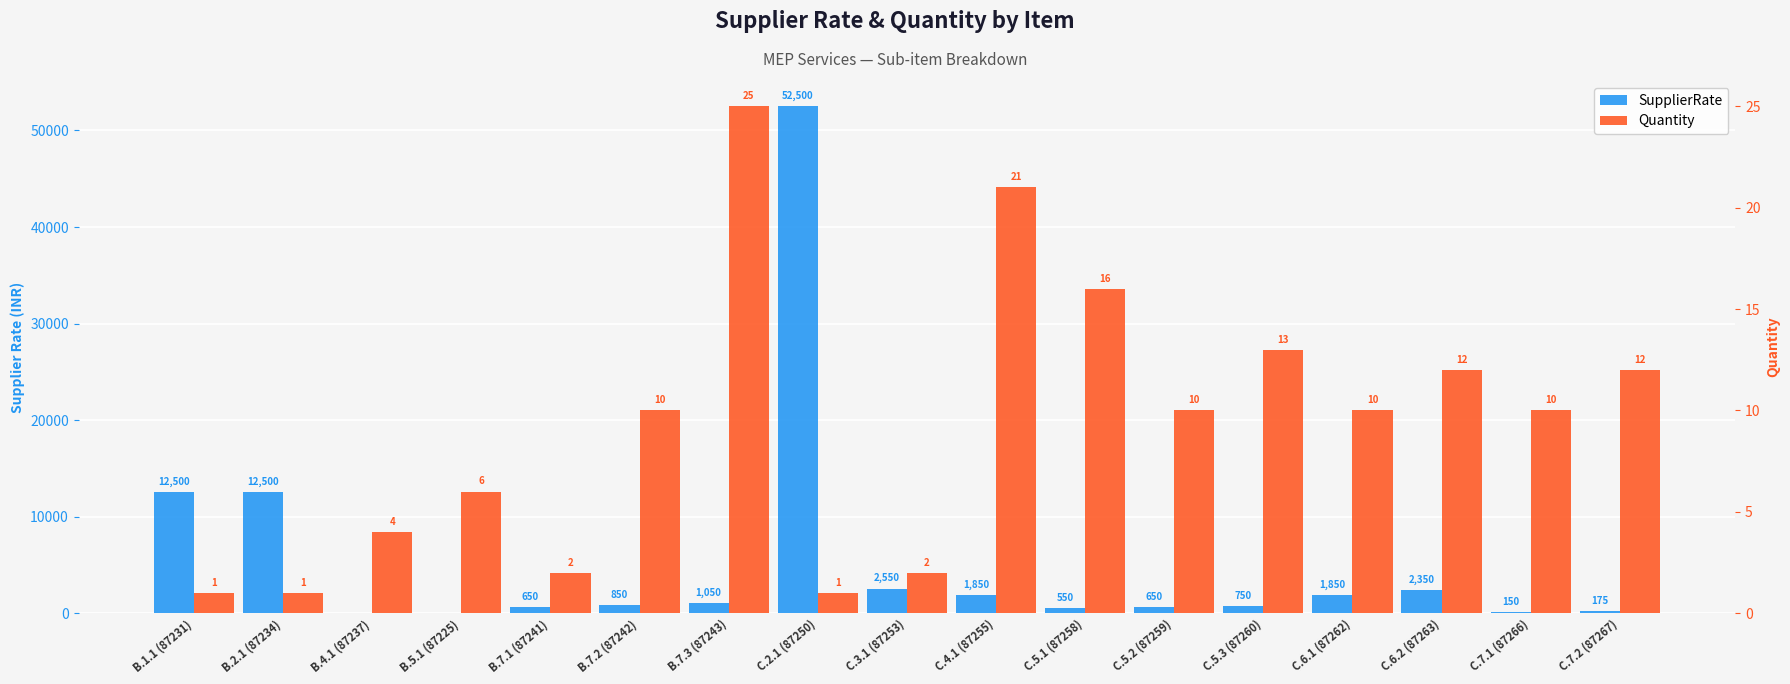

The value of Quantity at C.4.1 (87255) is 21. True or false?

True